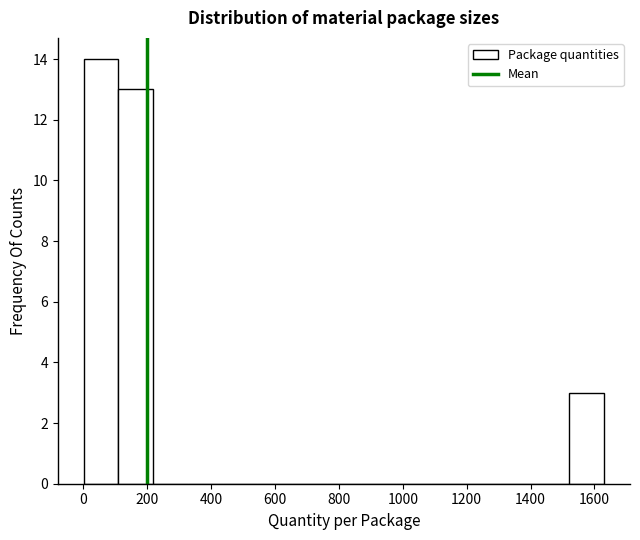

Which range on the x-axis has the tallest bar?

0 to 100